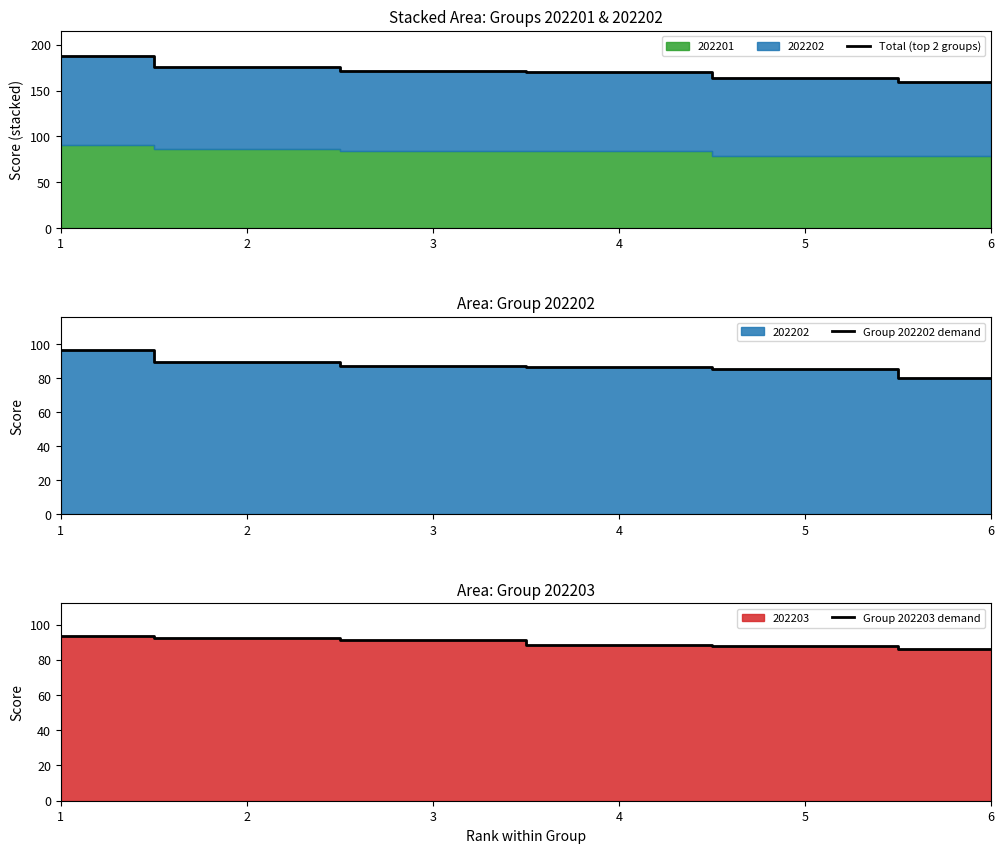

Is it true that Group 202202 demand equals 130.8 at 1?

False